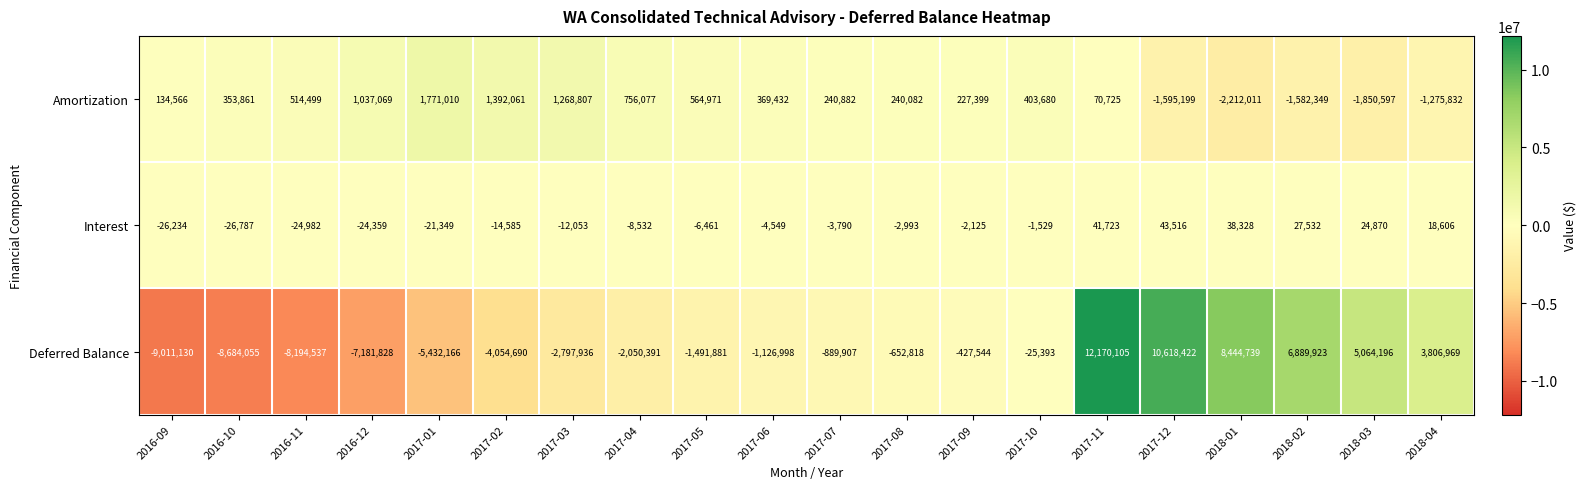

Read the Amortization value at 2017-05.

564971